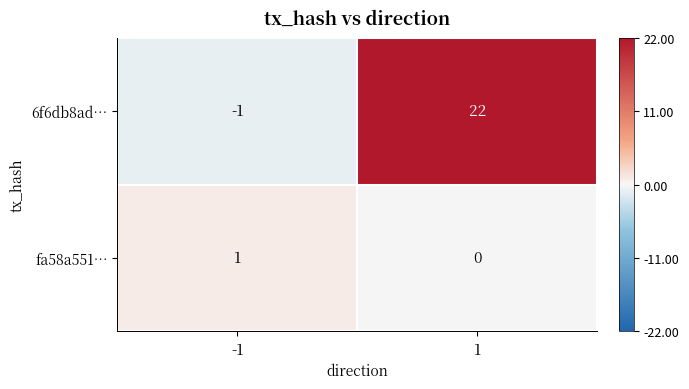

What is the difference between the highest and lowest values at 1?

22